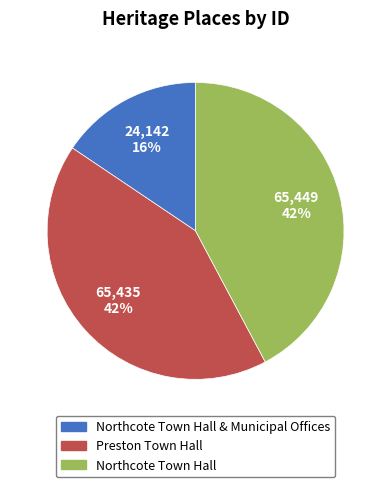

What is the smallest slice in the pie chart?

Northcote Town Hall & Municipal Offices